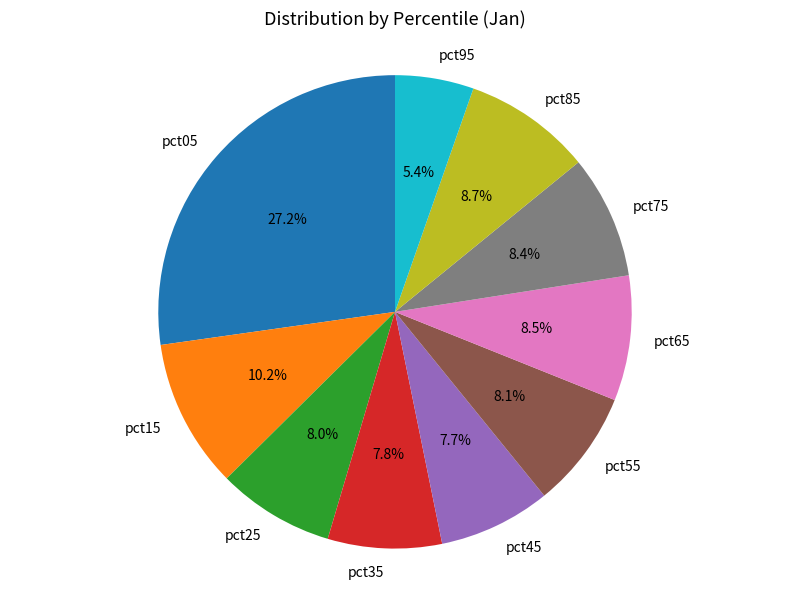

Between pct05 and pct55, which is larger?

pct05